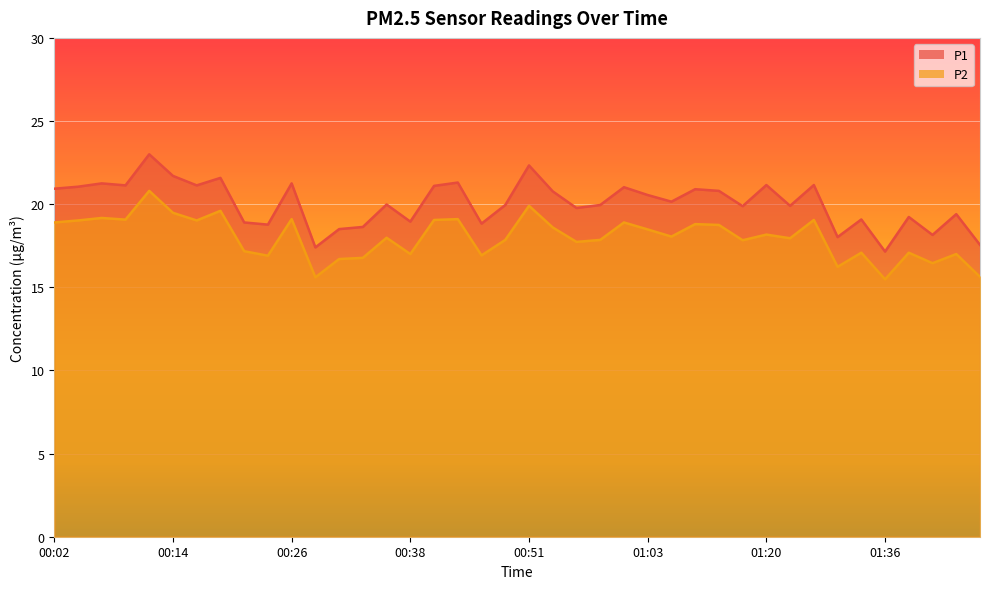

Reading right to left, extract all data points from this chart.

P1: 17.6	19.4	18.1	19.2	17.1	19.1	18.0	21.1	19.9	21.1	19.9	20.8	20.9	20.1	20.6	21.0	19.9	19.8	20.8	22.3	19.9	18.8	21.3	21.1	18.9	20.0	18.6	18.5	17.4	21.2	18.8	18.9	21.6	21.1	21.7	23.0	21.1	21.2	21.1	20.9
P2: 15.6	17.0	16.4	17.1	15.5	17.1	16.2	19.1	17.9	18.2	17.8	18.8	18.8	18.1	18.5	18.9	17.9	17.7	18.6	19.9	17.9	16.9	19.1	19.1	17.0	18.0	16.8	16.7	15.6	19.1	16.9	17.2	19.6	19.0	19.5	20.8	19.1	19.2	19.0	18.9